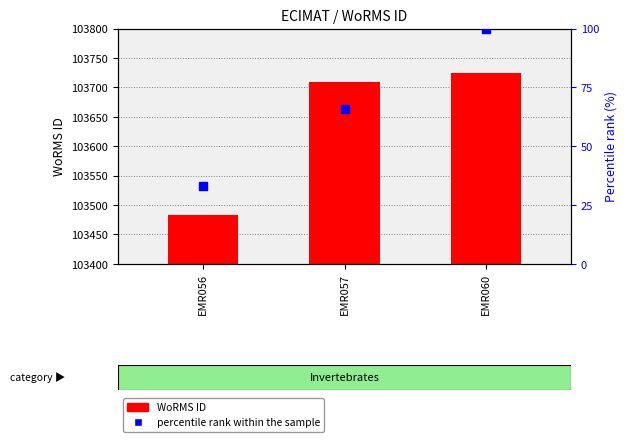

Which series has the largest total across all categories?

WoRMS ID